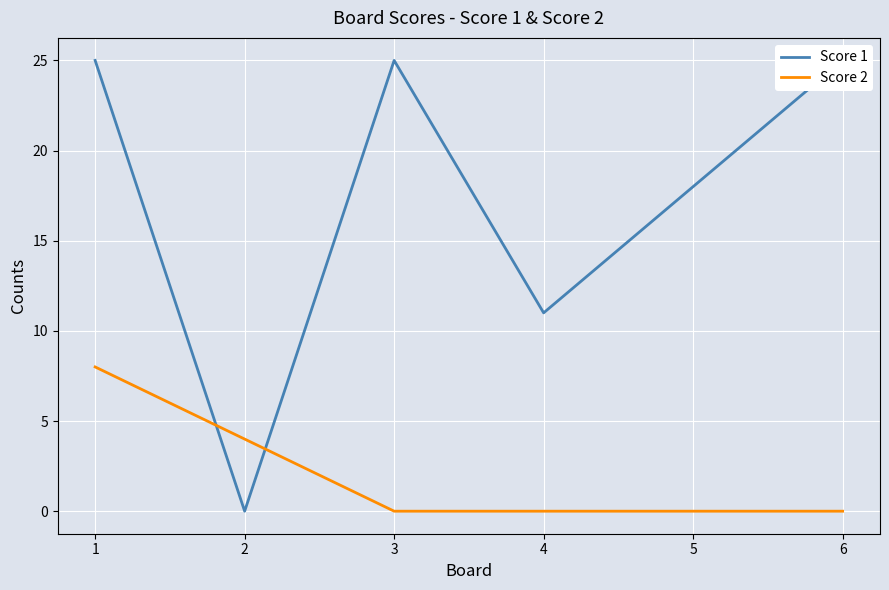

What is the difference between the Score 1 values at 3 and 4?

14